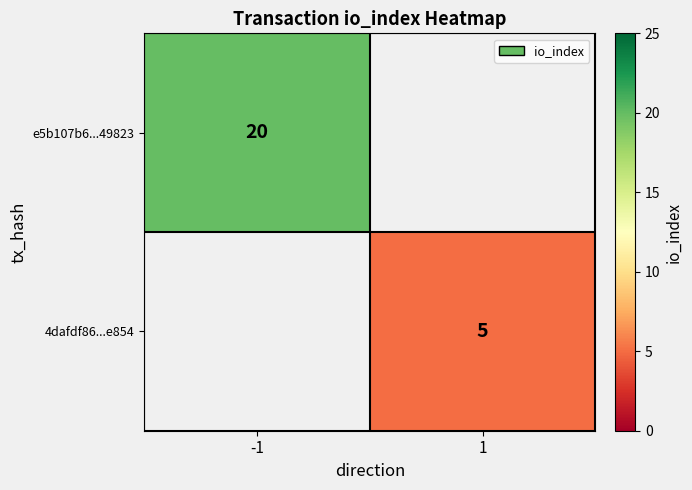

Is it true that 4dafdf86...e854 equals 5 at 1?

True